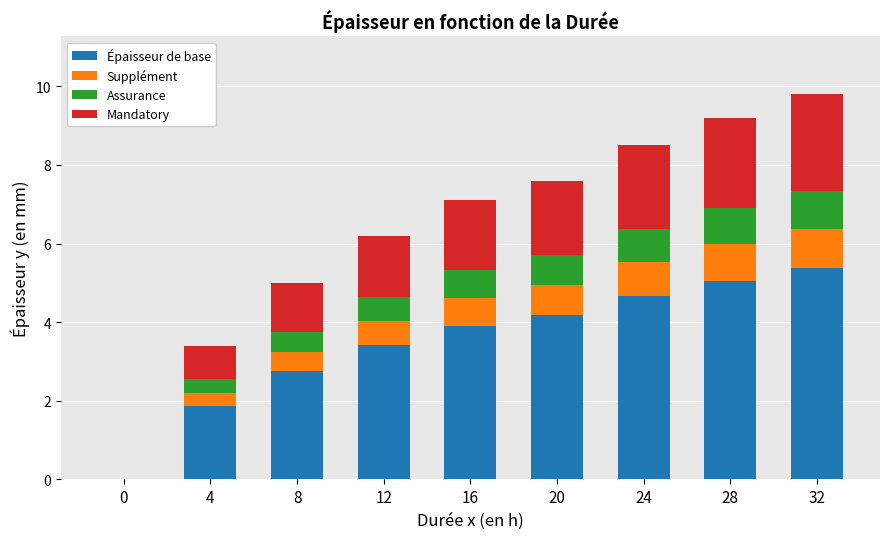

What is the total value across all series at 24?

8.5